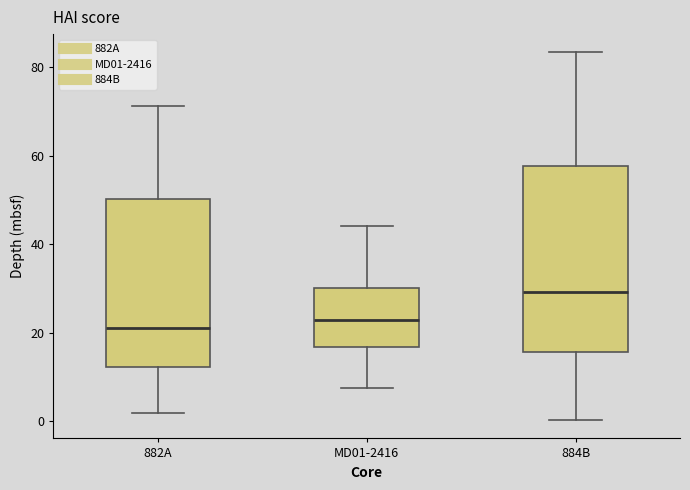

Reading left to right, transcribe this box plot: for each box, give where its median line is, the range the box spans, and where its two whiskers end, as read against the y-axis. The values are not printed on the chart, so give them approximately, as read against the axis.

882A: median 22, box 12 to 50, whiskers 2 to 72
MD01-2416: median 22, box 16 to 30, whiskers 8 to 44
884B: median 30, box 16 to 58, whiskers 0 to 84